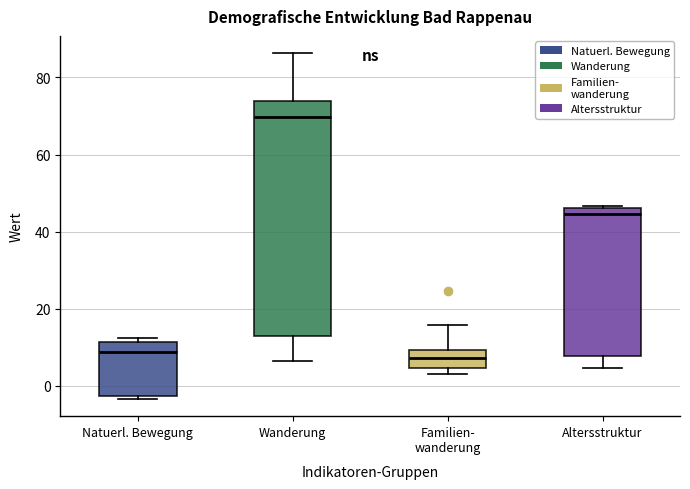

Where does the median line of the box for Natuerl. Bewegung sit on the y-axis? The values are not printed on the chart, so give them approximately, as read against the axis.

8